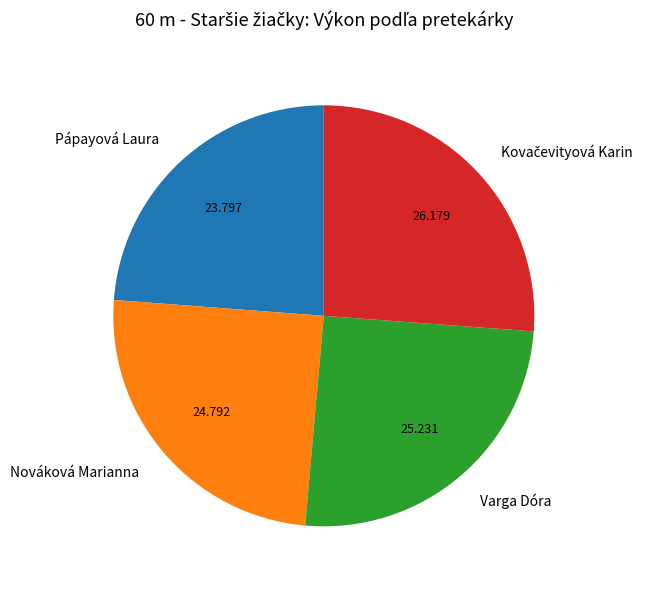

The Varga Dóra slice represents 14% of the pie. True or false?

False